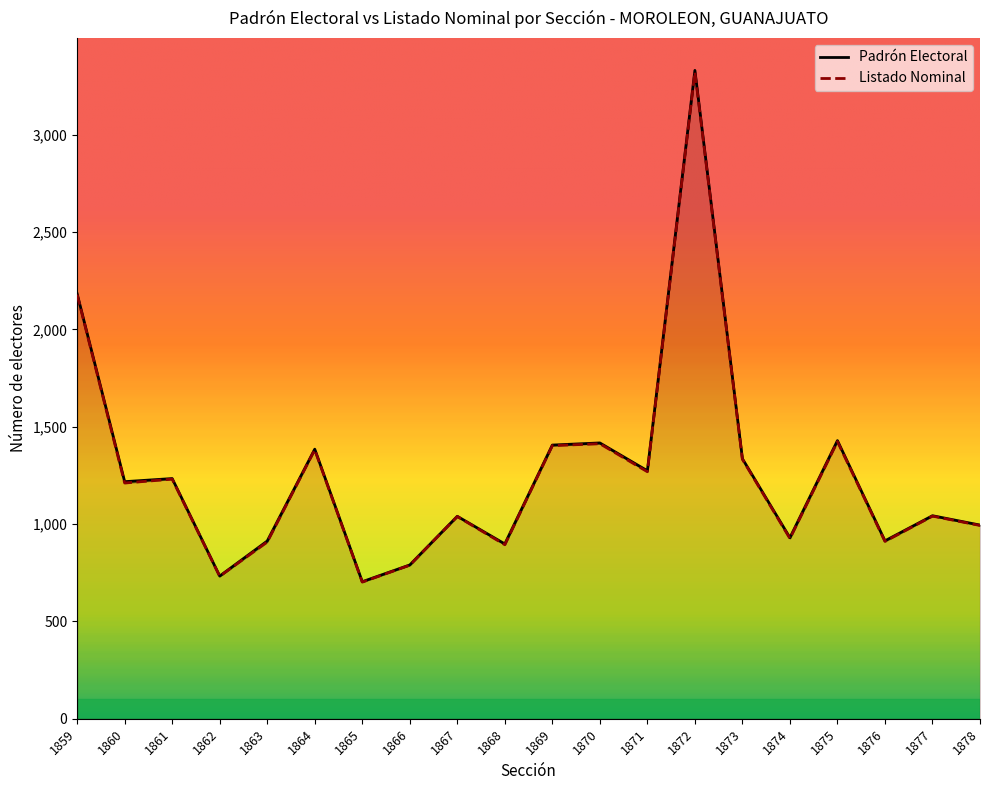

What is the highest value of the Padrón Electoral series?

3331